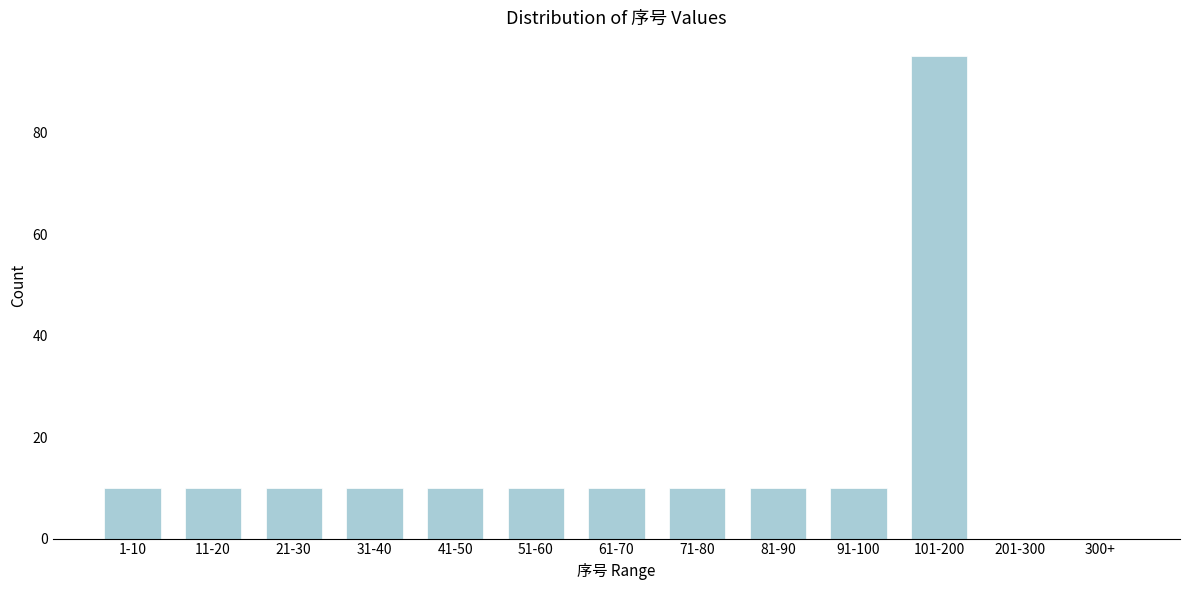

Reading left to right, transcribe all the data shown in this chart.

1-10=10	11-20=10	21-30=10	31-40=10	41-50=10	51-60=10	61-70=10	71-80=10	81-90=10	91-100=10	101-200=95	201-300=0	300+=0